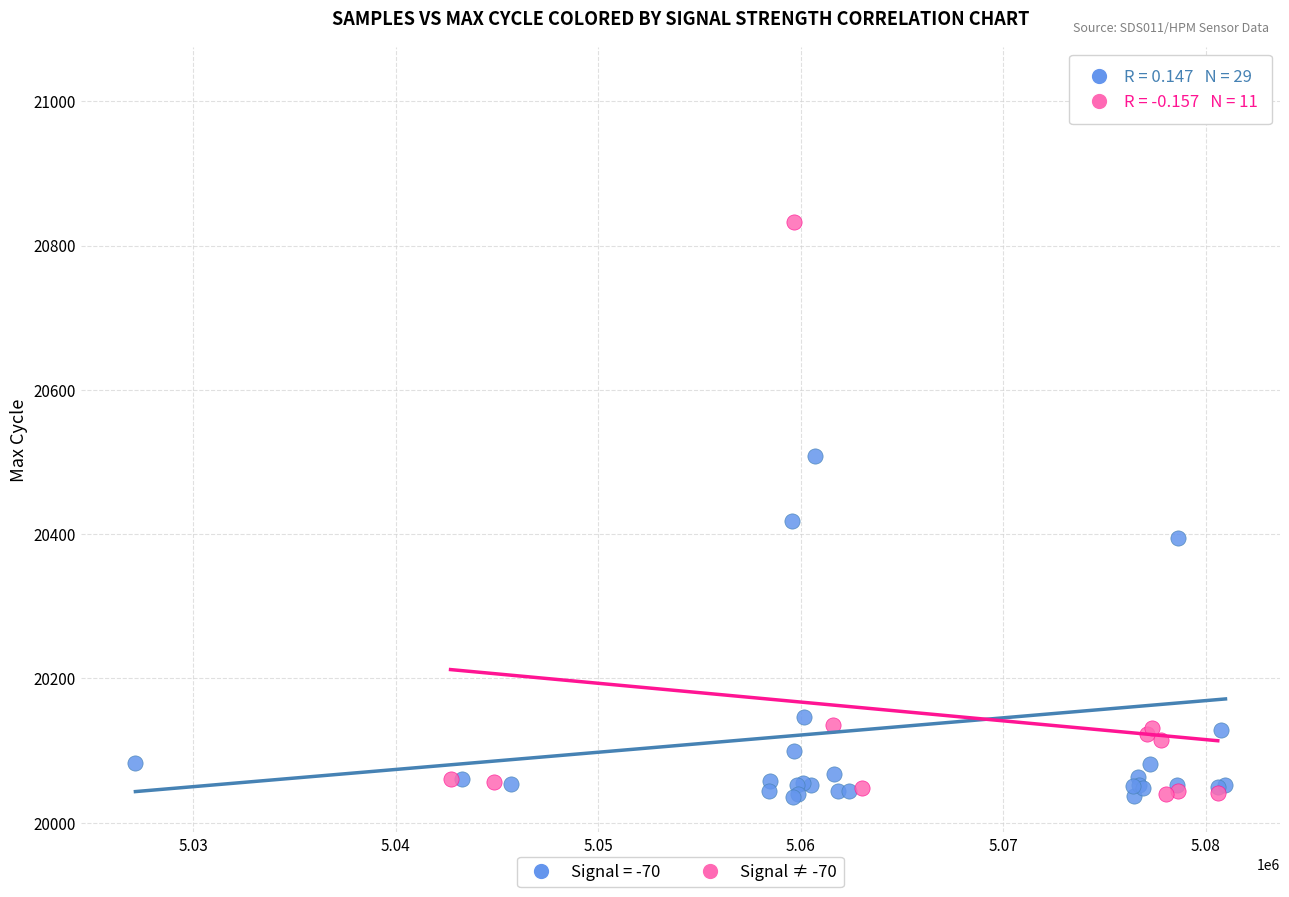

Which series reaches the maximum Y coordinate?

Signal = -70